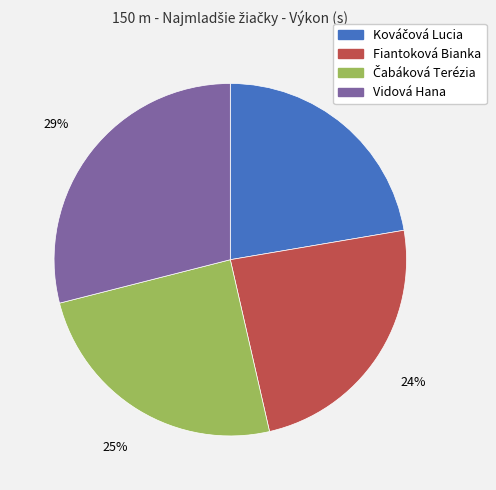

To the nearest percent, what percentage of the pie is Vidová Hana?

29%